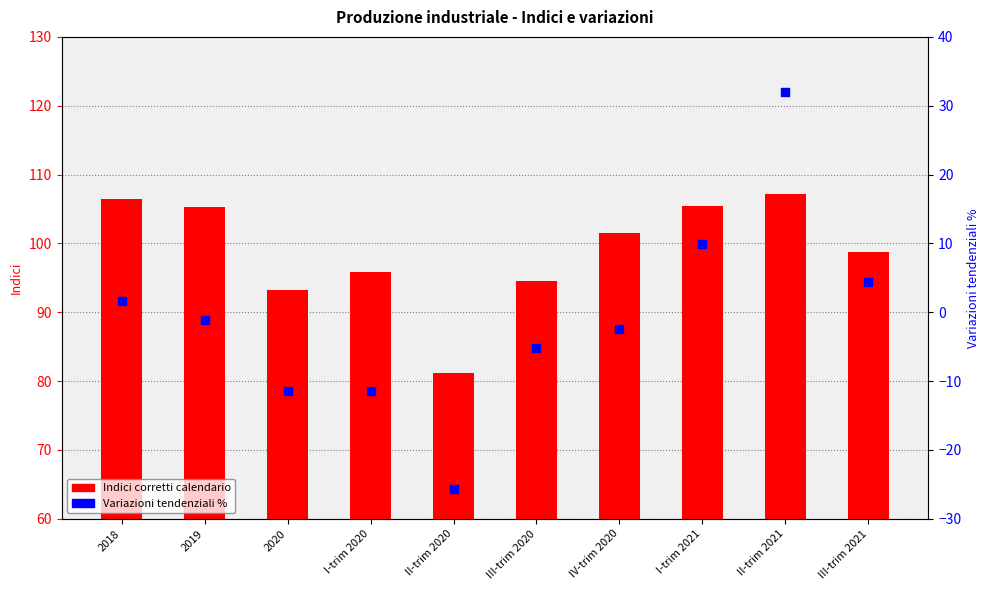

Which series contains the lowest Y value?

Variazioni tendenziali %